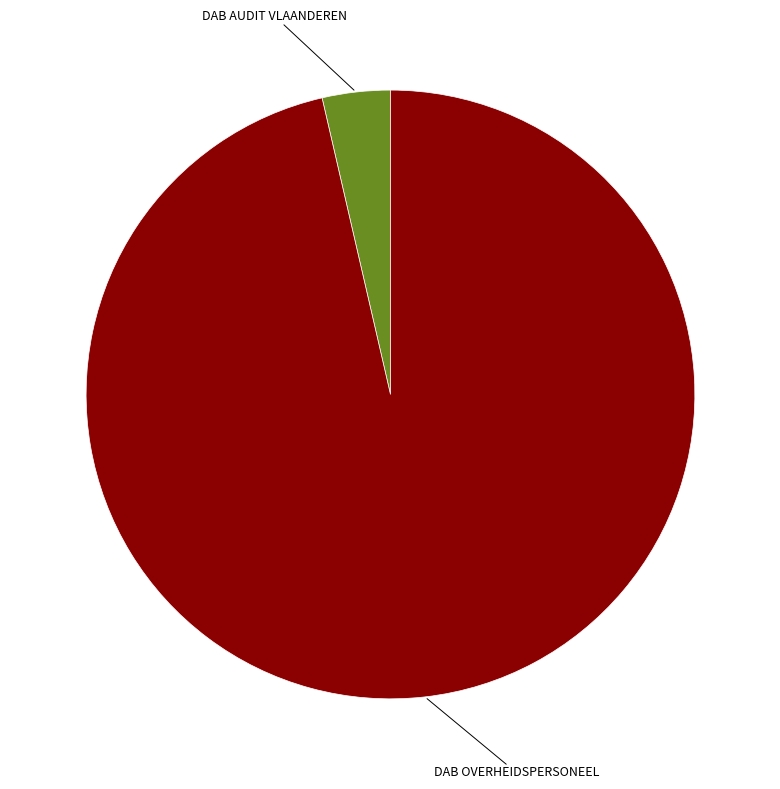

Is it true that DAB OVERHEIDSPERSONEEL is 96% of the pie?

True